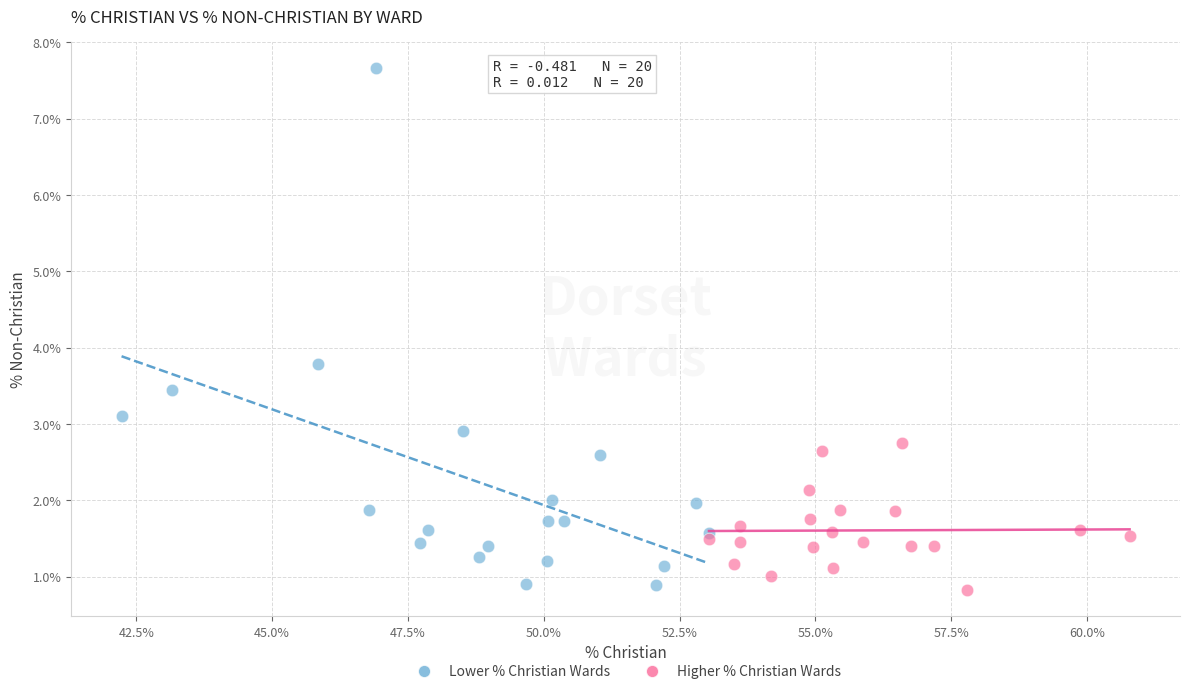

Which series has the largest Y range (max minus min)?

Lower % Christian Wards